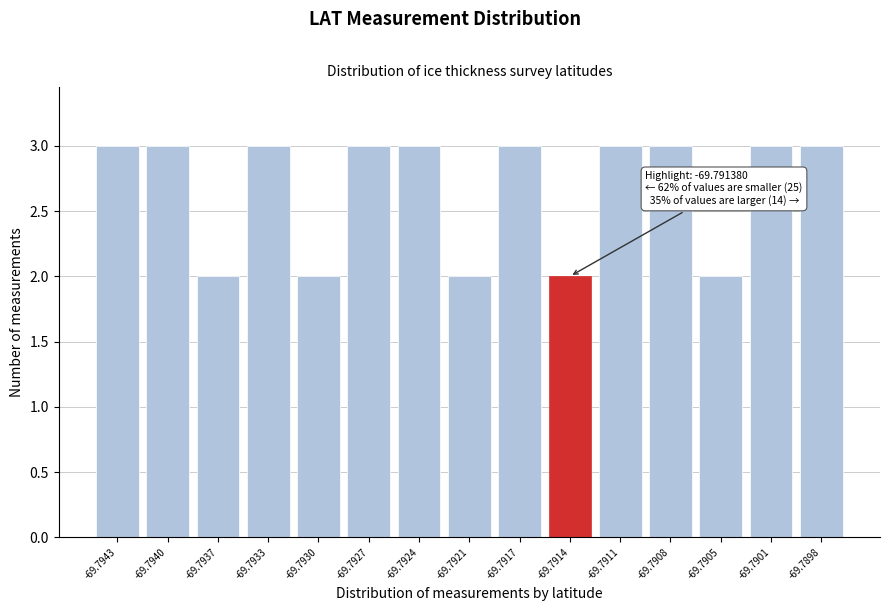

Reading left to right, extract all data points from this chart.

3	3	2	3	2	3	3	2	3	2	3	3	2	3	3